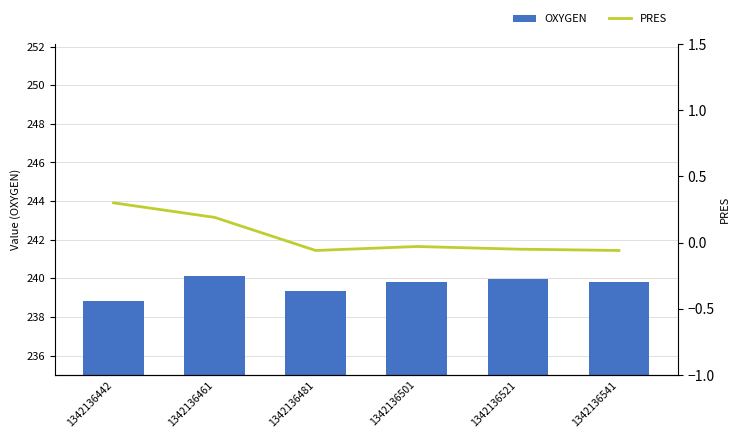

At which label does OXYGEN reach its peak?

1342136461